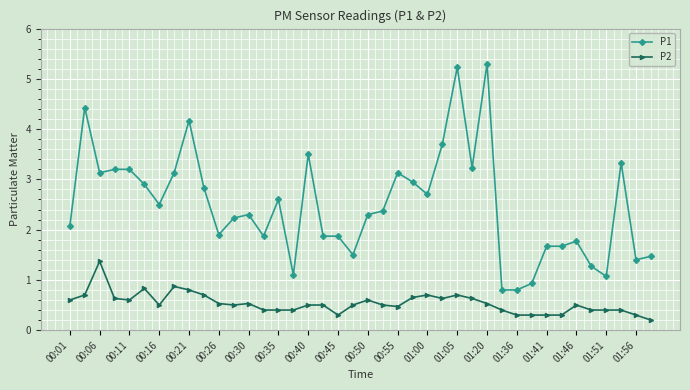

True or false: P2 has more than 0 points higher than both neighbors.

True